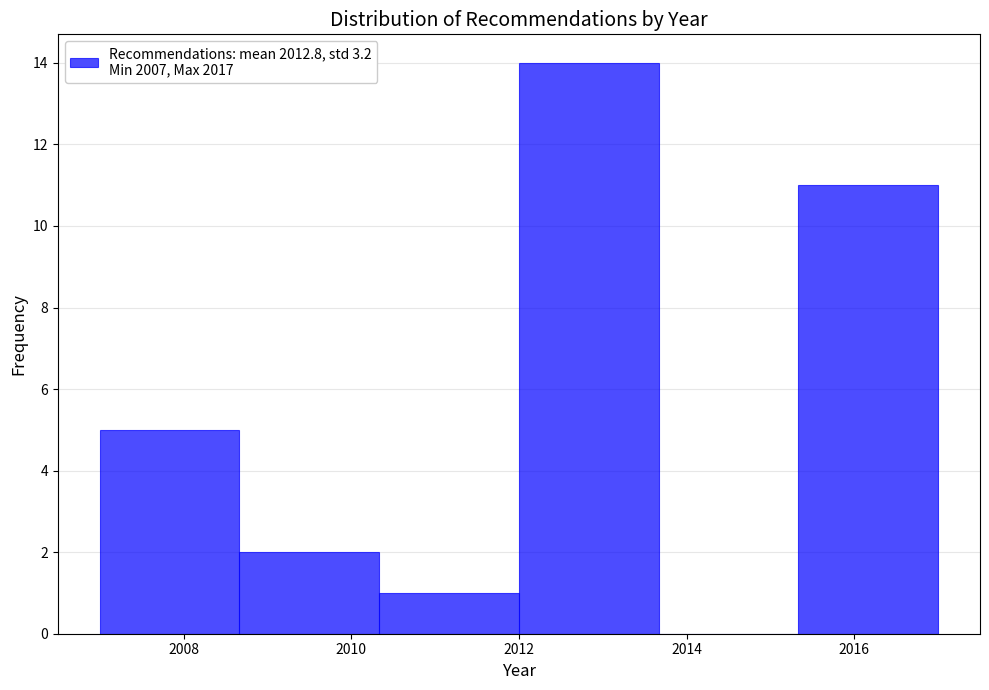

Which range on the x-axis has the tallest bar?

2012.0 to 2013.6